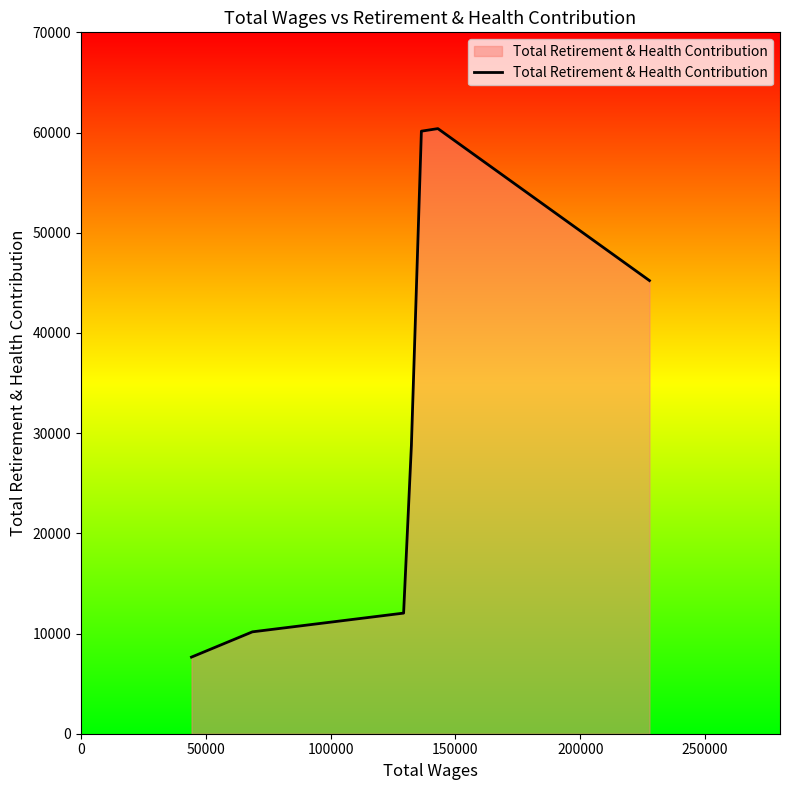

How many interior local peaks (higher than both neighbors) does the data have?

1